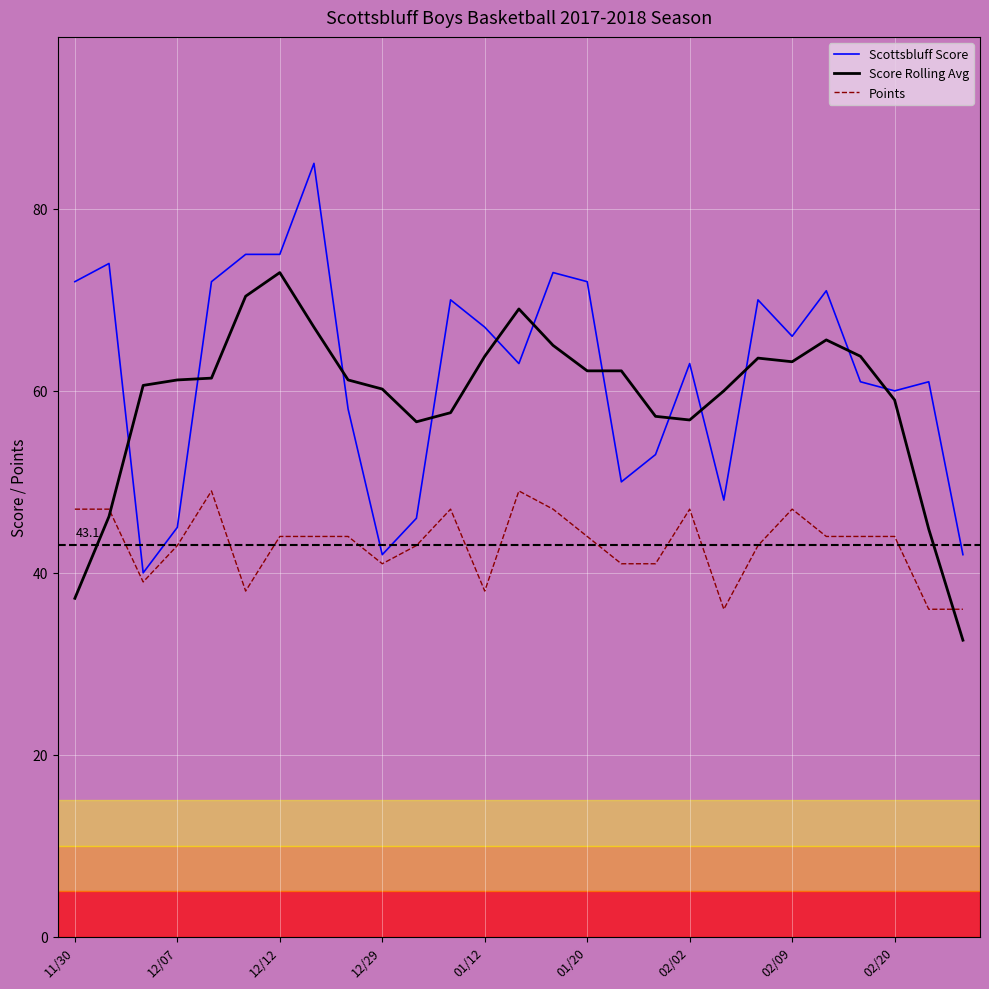

Rank the series by their maximum value, from highest to lowest.

Scottsbluff Score, Score Rolling Avg, Points